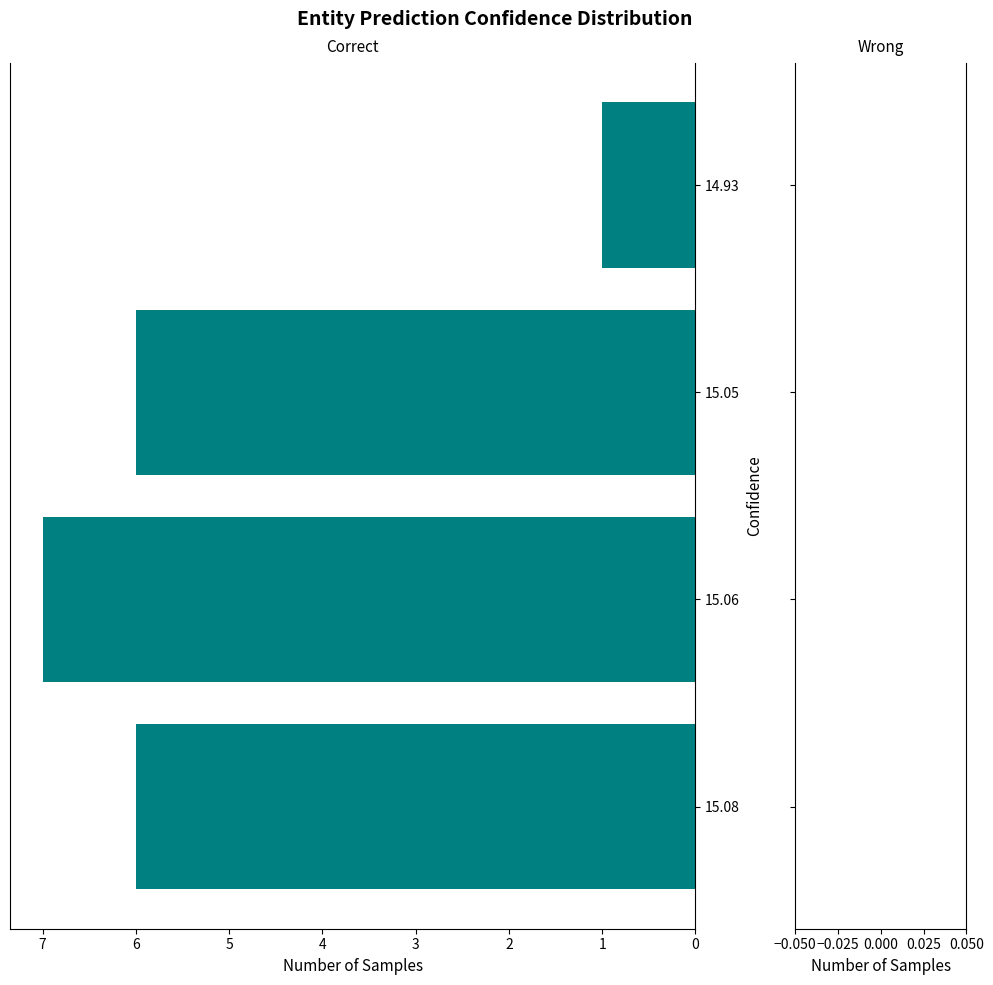

What is the difference between the maximum and minimum values?

6